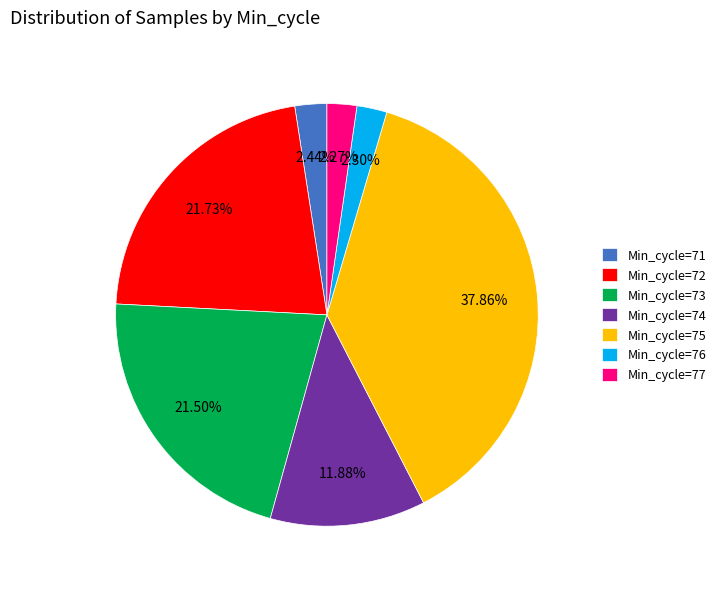

Is there any slice that represents more than half of the pie?

No